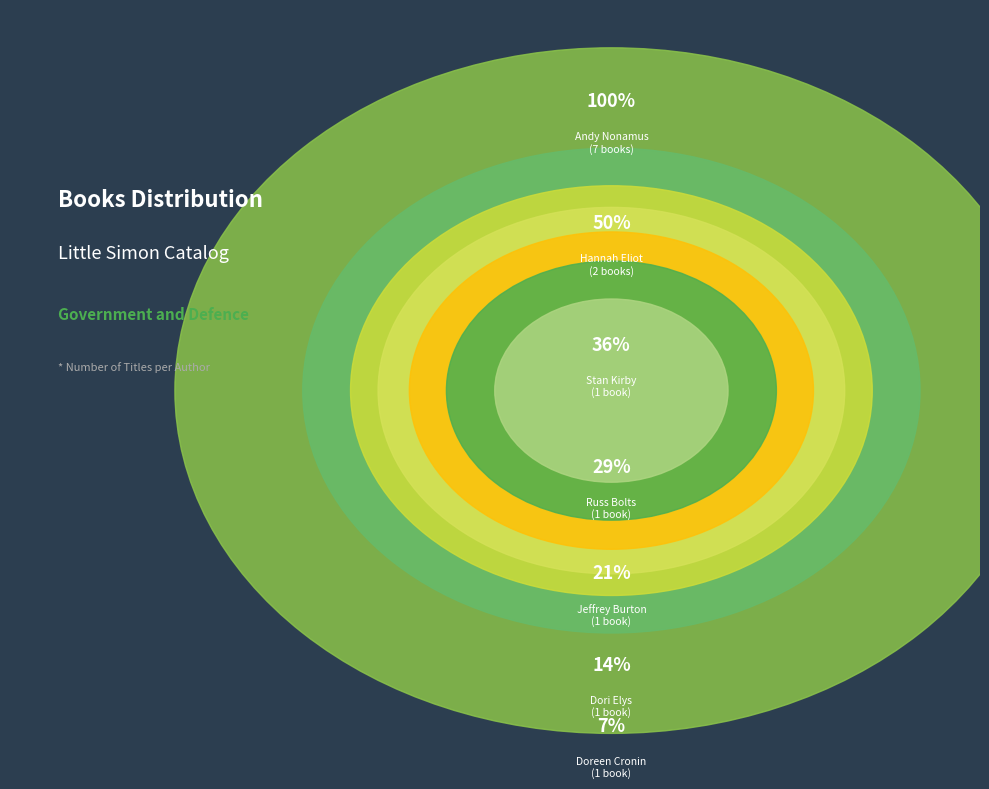

Which slice is the largest?

Andy Nonamus (202033087)